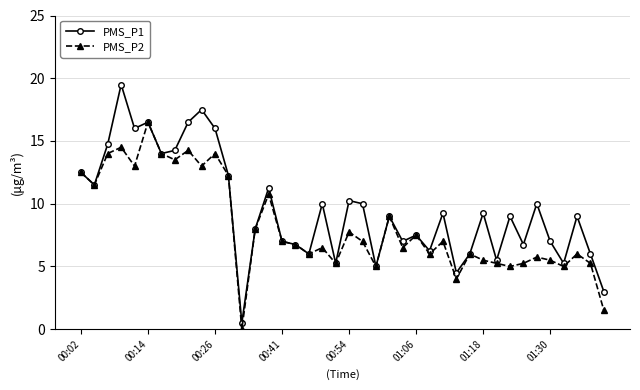

What are all the series names shown in the legend?

PMS_P1, PMS_P2